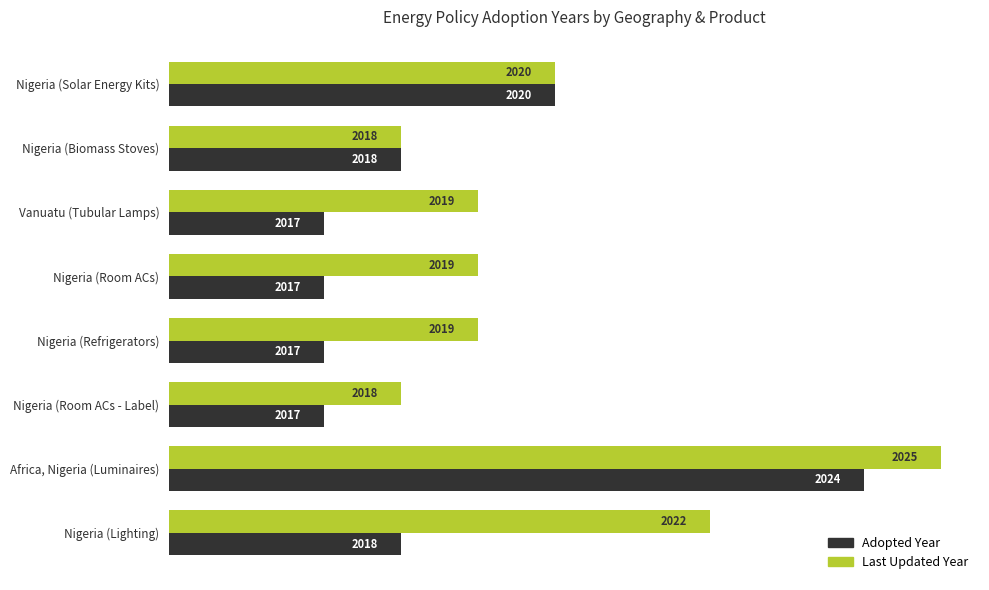

What are all the series names shown in the legend?

Adopted Year, Last Updated Year